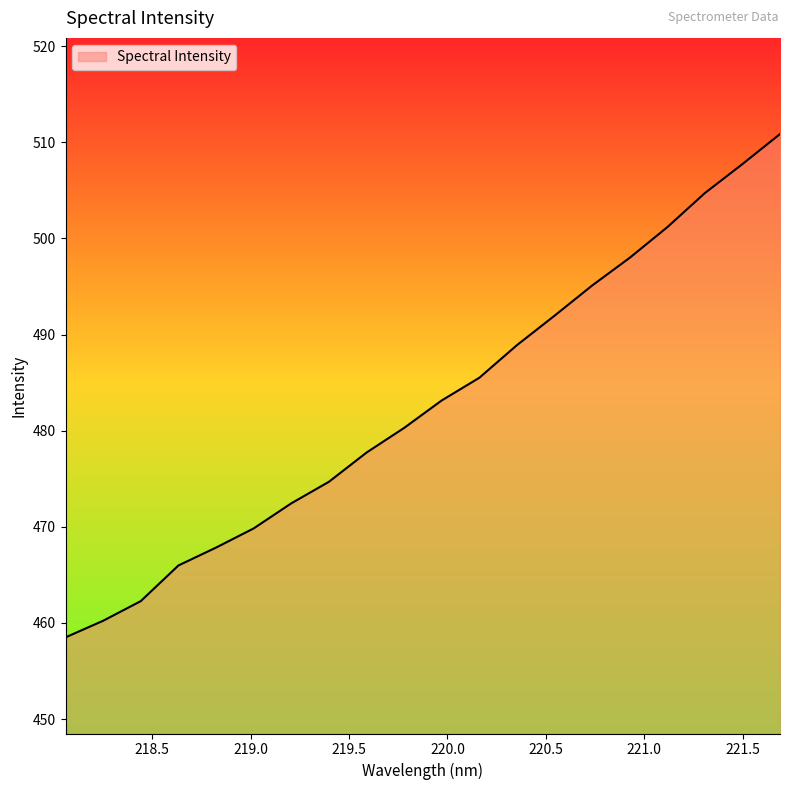

What is the difference between the second highest and second lowest values?

47.5